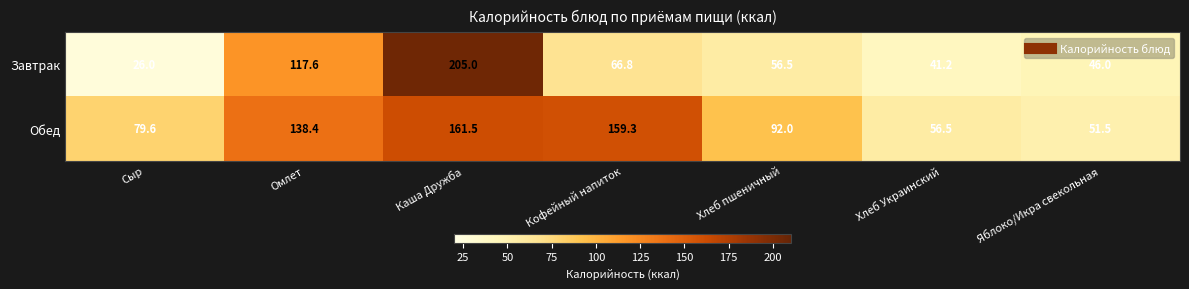

Is it true that Обед equals 56.5 at Хлеб Украинский?

True